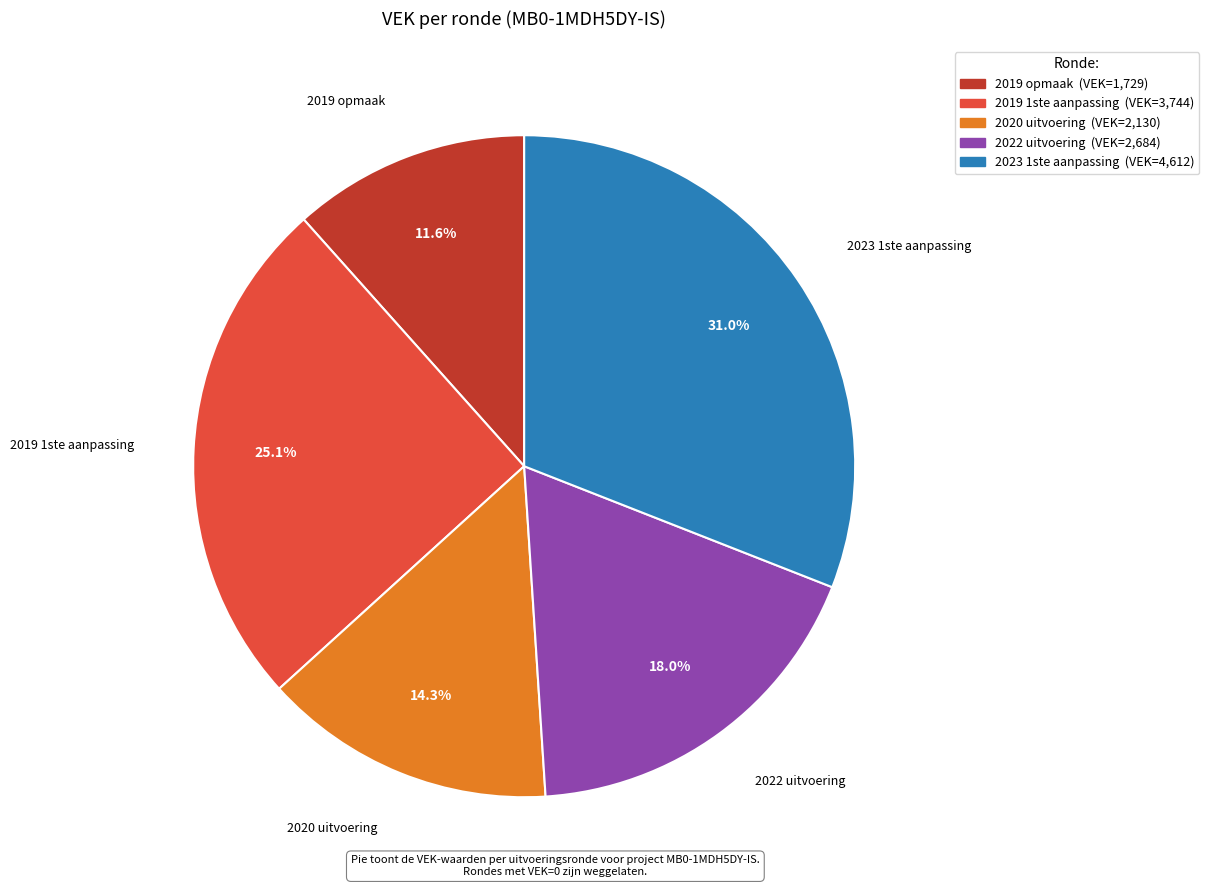

To the nearest percent, what is the difference between the largest and smallest slice percentages?

19%